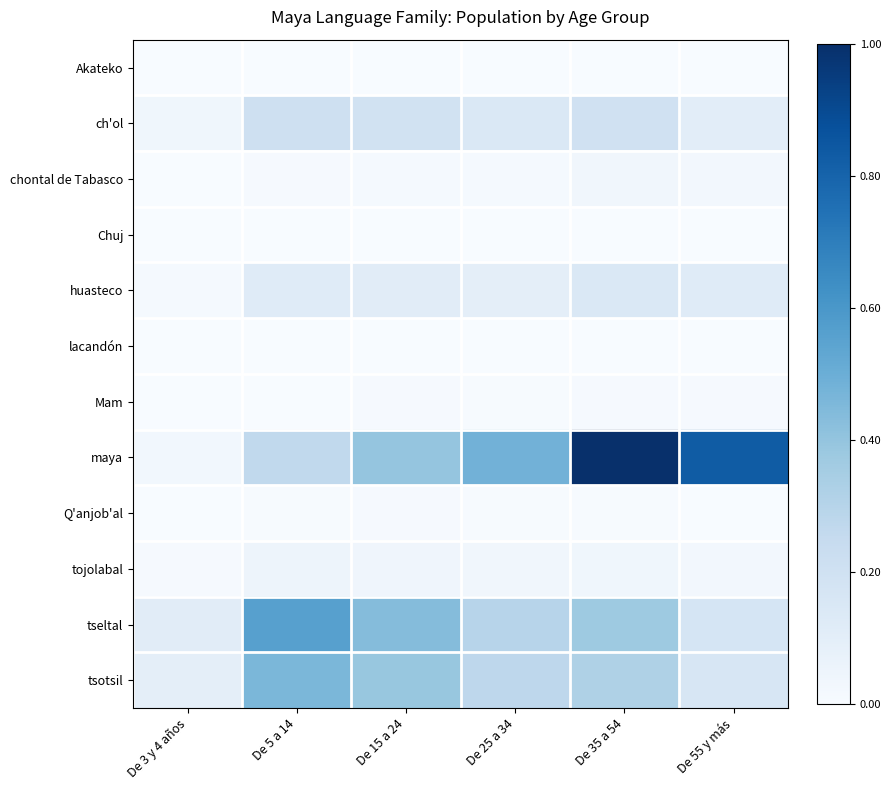

Reading left to right, extract all data points from this chart.

Akateko: De 3 y 4 años=0.0	De 5 a 14=0.0	De 15 a 24=0.0	De 25 a 34=0.0	De 35 a 54=0.0	De 55 y más=0.0
ch'ol: De 3 y 4 años=0.0	De 5 a 14=0.2	De 15 a 24=0.2	De 25 a 34=0.1	De 35 a 54=0.2	De 55 y más=0.1
chontal de Tabasco: De 3 y 4 años=0.0	De 5 a 14=0.0	De 15 a 24=0.0	De 25 a 34=0.0	De 35 a 54=0.0	De 55 y más=0.0
Chuj: De 3 y 4 años=0.0	De 5 a 14=0.0	De 15 a 24=0.0	De 25 a 34=0.0	De 35 a 54=0.0	De 55 y más=0.0
huasteco: De 3 y 4 años=0.0	De 5 a 14=0.1	De 15 a 24=0.1	De 25 a 34=0.1	De 35 a 54=0.1	De 55 y más=0.1
lacandón: De 3 y 4 años=0.0	De 5 a 14=0.0	De 15 a 24=0.0	De 25 a 34=0.0	De 35 a 54=0.0	De 55 y más=0.0
Mam: De 3 y 4 años=0.0	De 5 a 14=0.0	De 15 a 24=0.0	De 25 a 34=0.0	De 35 a 54=0.0	De 55 y más=0.0
maya: De 3 y 4 años=0.0	De 5 a 14=0.3	De 15 a 24=0.4	De 25 a 34=0.5	De 35 a 54=1.0	De 55 y más=0.8
Q'anjob'al: De 3 y 4 años=0.0	De 5 a 14=0.0	De 15 a 24=0.0	De 25 a 34=0.0	De 35 a 54=0.0	De 55 y más=0.0
tojolabal: De 3 y 4 años=0.0	De 5 a 14=0.0	De 15 a 24=0.0	De 25 a 34=0.0	De 35 a 54=0.0	De 55 y más=0.0
tseltal: De 3 y 4 años=0.1	De 5 a 14=0.6	De 15 a 24=0.4	De 25 a 34=0.3	De 35 a 54=0.4	De 55 y más=0.2
tsotsil: De 3 y 4 años=0.1	De 5 a 14=0.5	De 15 a 24=0.4	De 25 a 34=0.3	De 35 a 54=0.3	De 55 y más=0.2